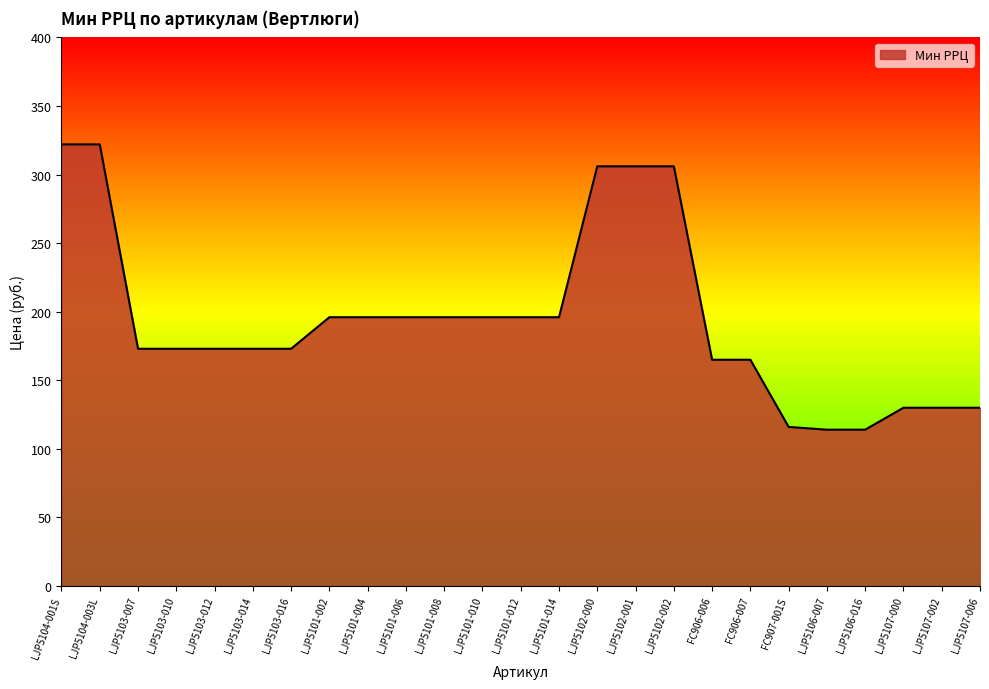

What is the smallest value displayed?

114